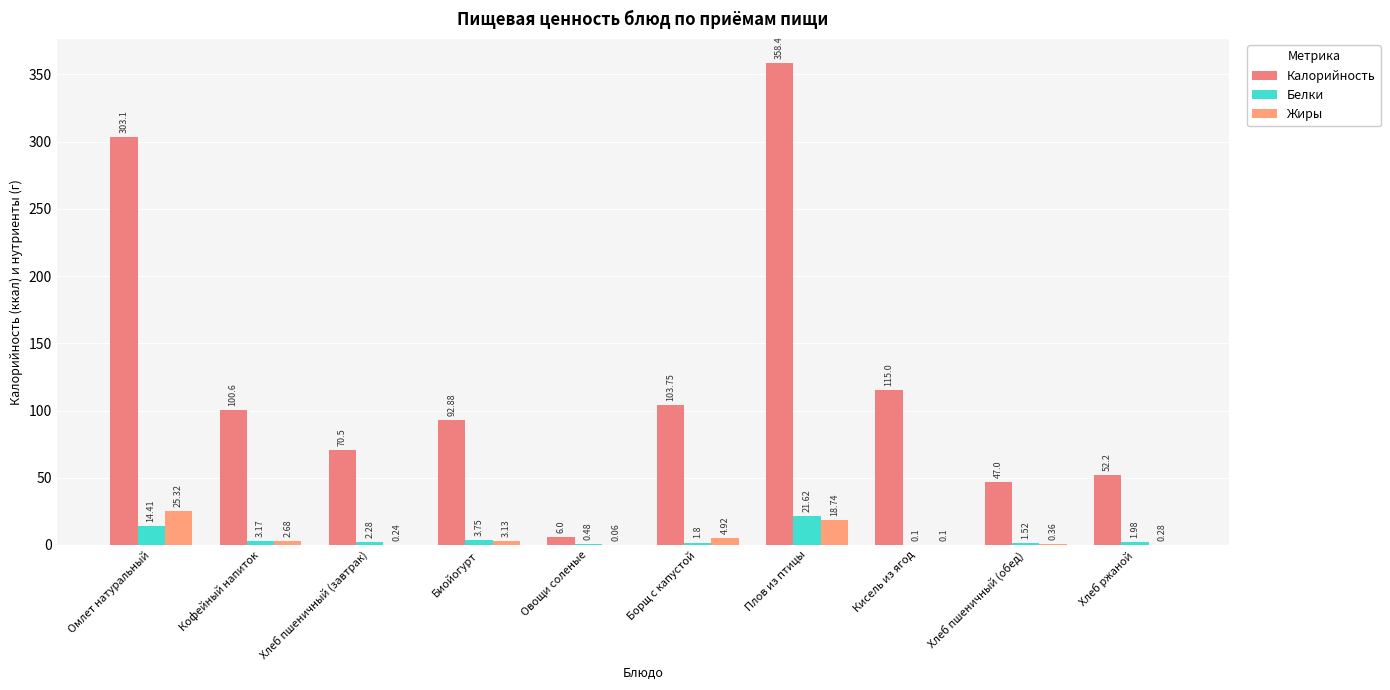

What is the difference between the maximum and minimum values in the Белки series?

21.5